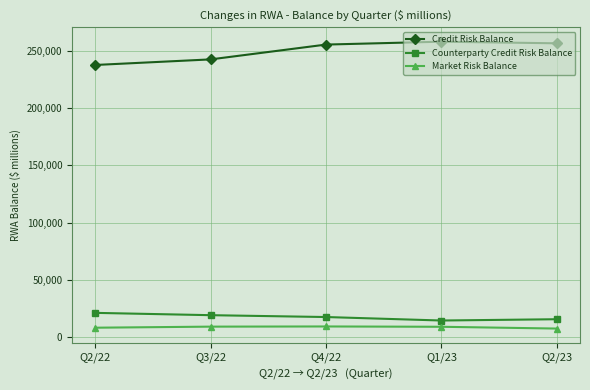

Rank the series at Q2/23 from highest to lowest value.

Credit Risk Balance, Counterparty Credit Risk Balance, Market Risk Balance